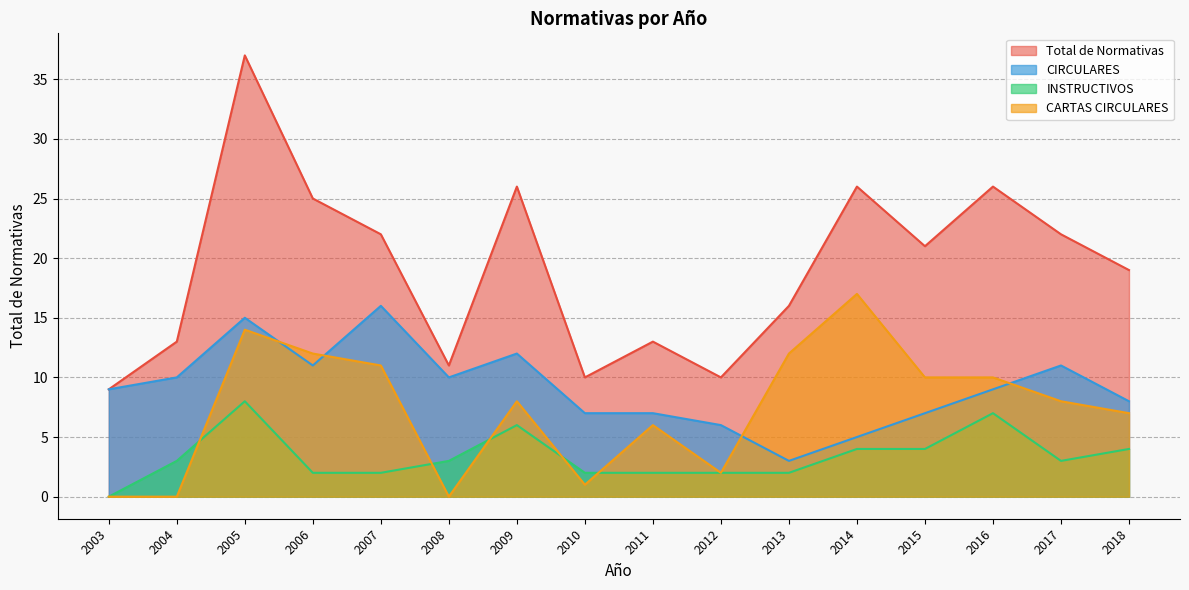

Count the number of data series in this chart.

4